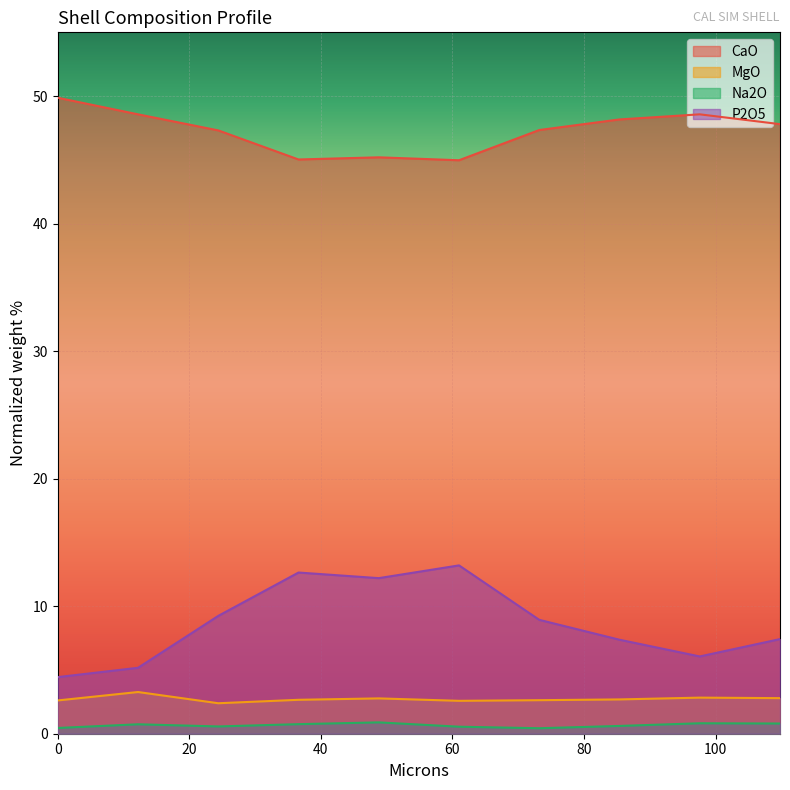

What is the sum of the Na2O values at 97.6 and 24.4?

1.4